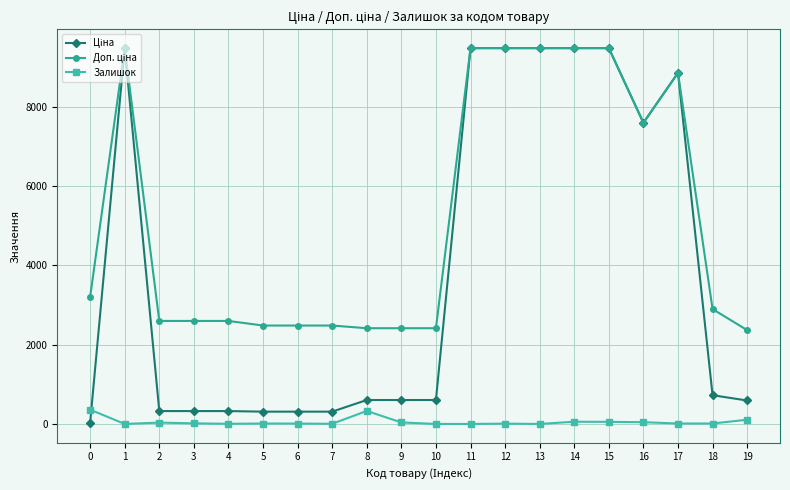

What is the total value across all series at 8?

3346.6